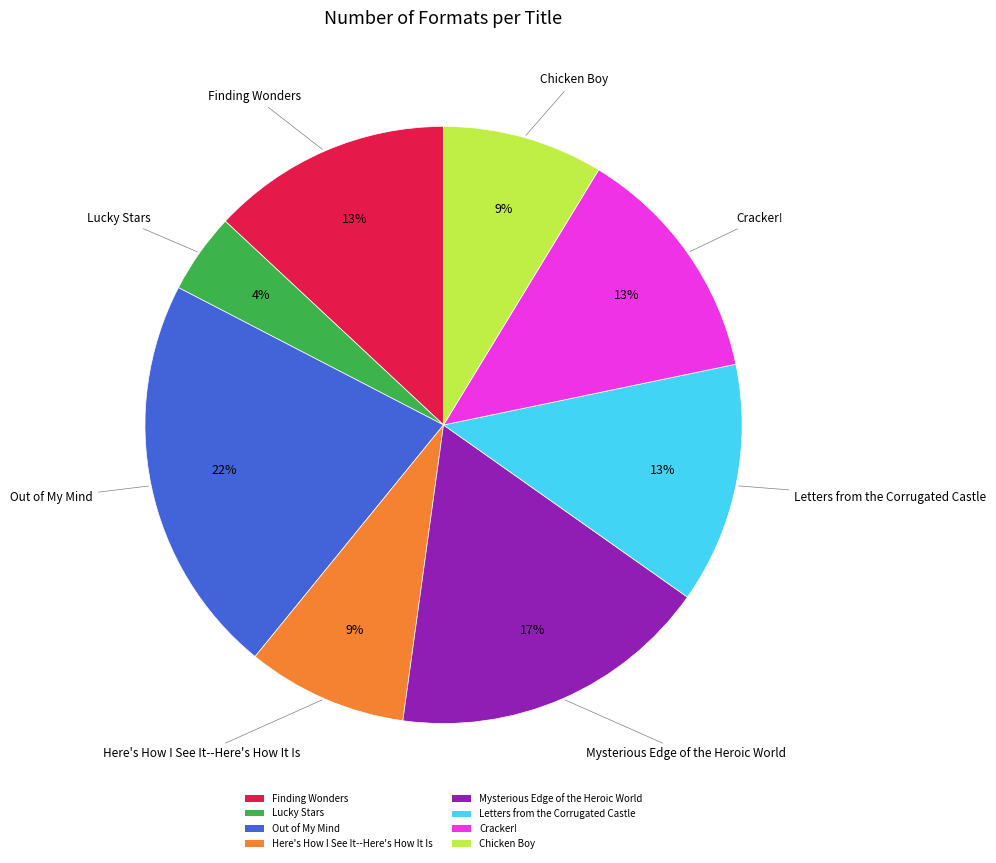

How many slices are in this pie chart?

8